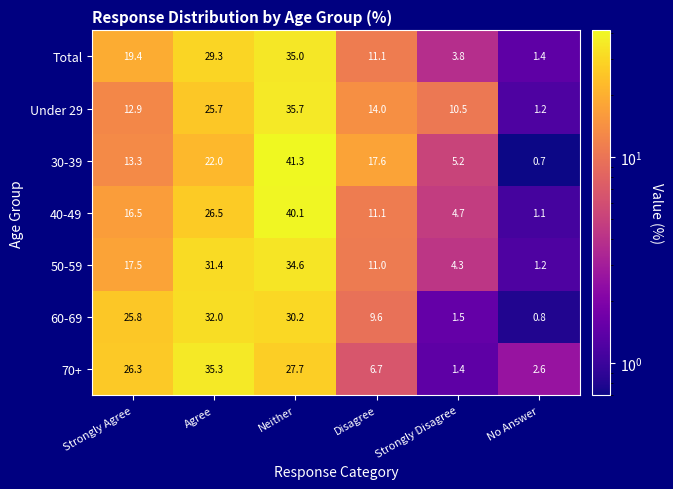

What is the sum of all 60-69 values?

99.9